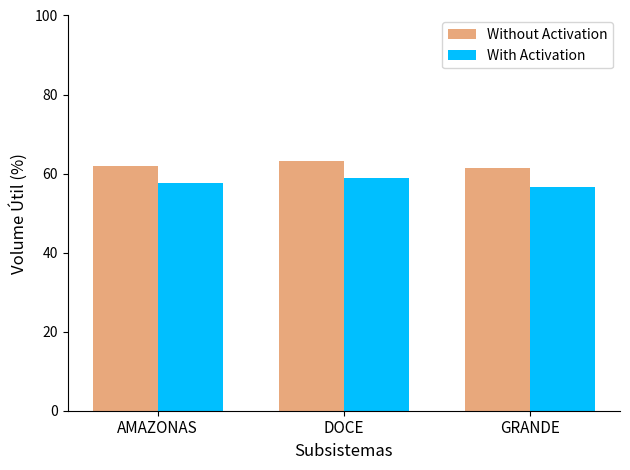

Is the value of With Activation at DOCE greater than the value of Without Activation at GRANDE?

No